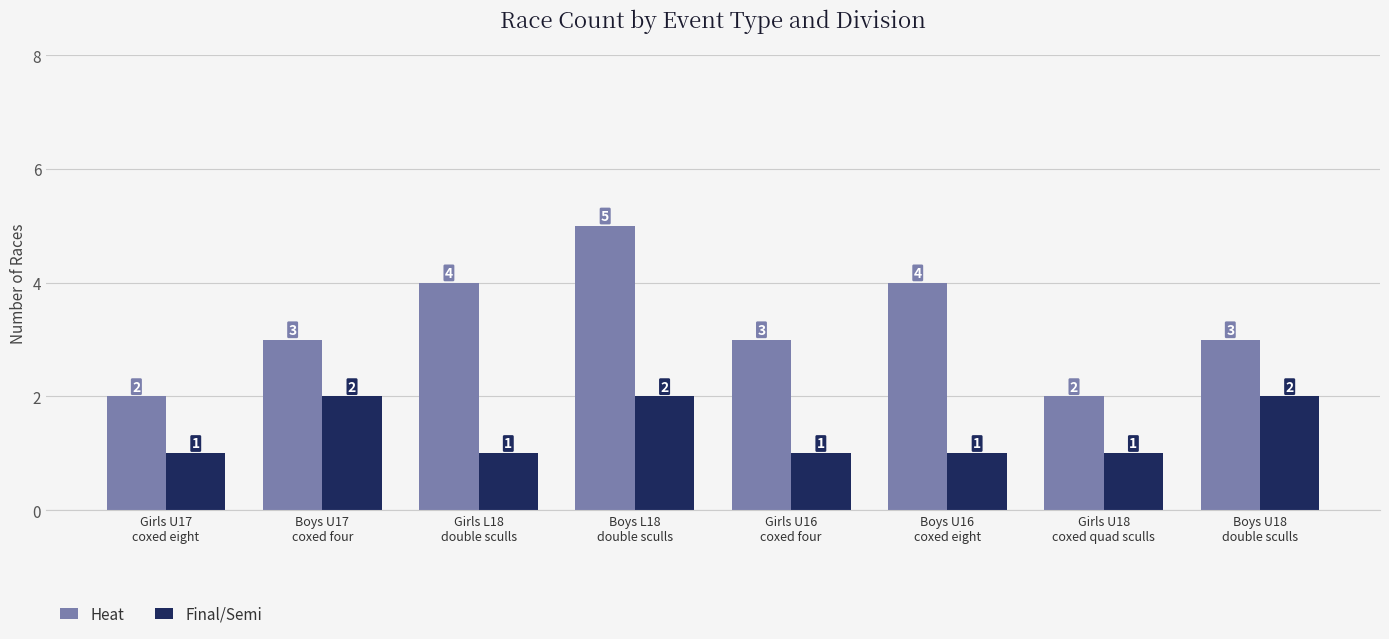

Which series has the largest total across all categories?

Heat